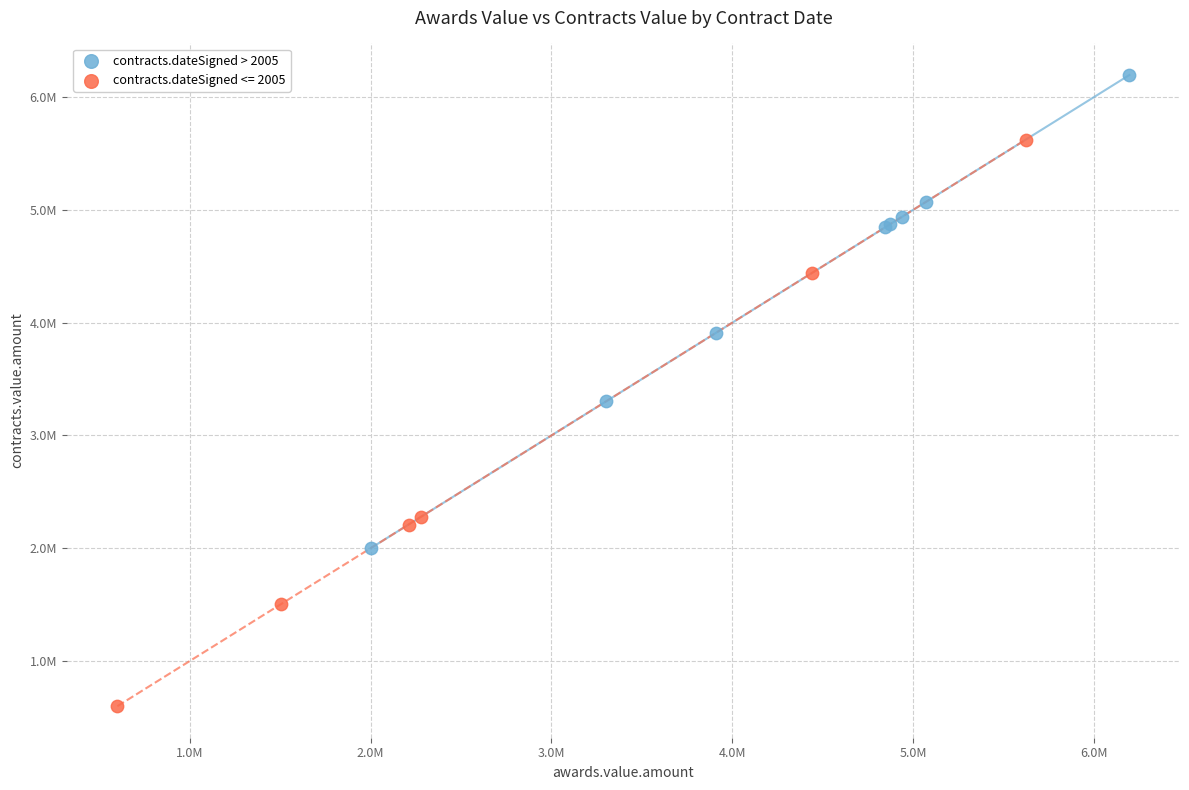

What are all the series names shown in the legend?

contracts.dateSigned > 2005, contracts.dateSigned <= 2005